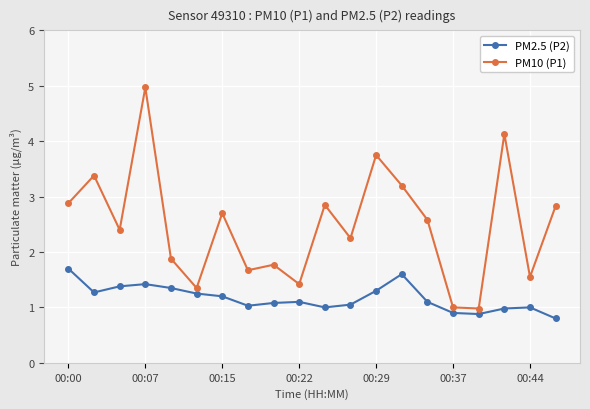

What is the maximum value shown in the chart?

5.0